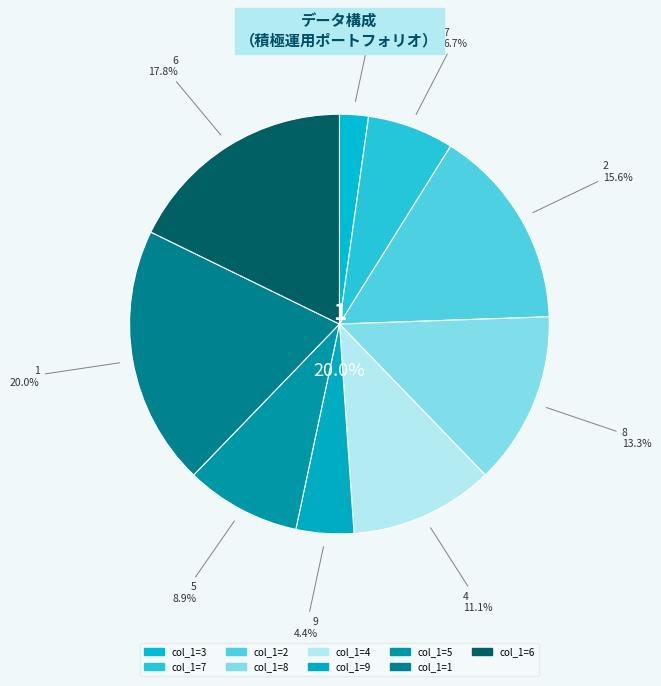

Is there a majority slice in this chart?

No